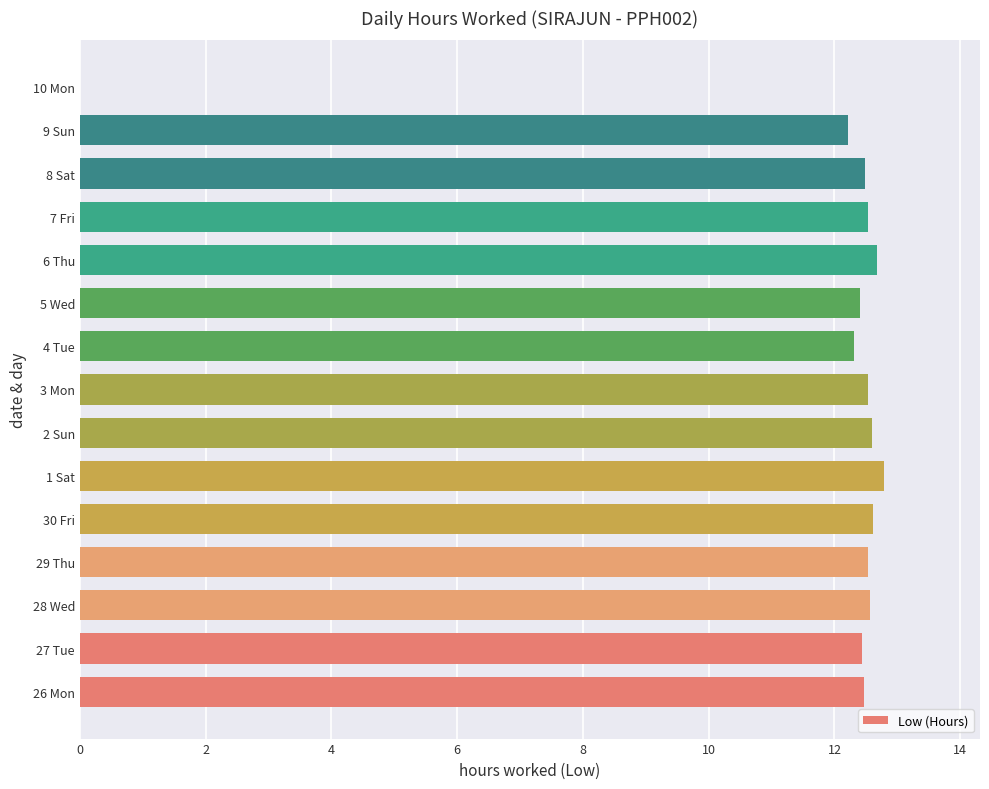

The value at 27 Tue is 12.4. True or false?

True